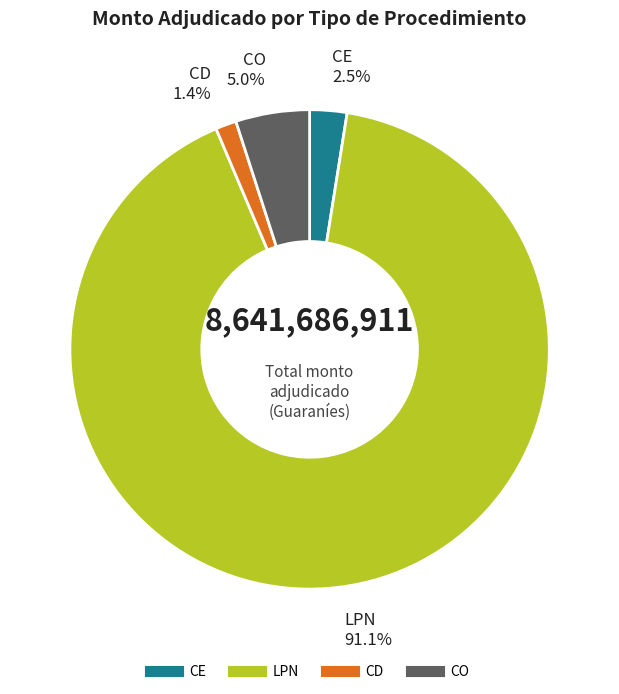

Is there a majority slice in this chart?

Yes